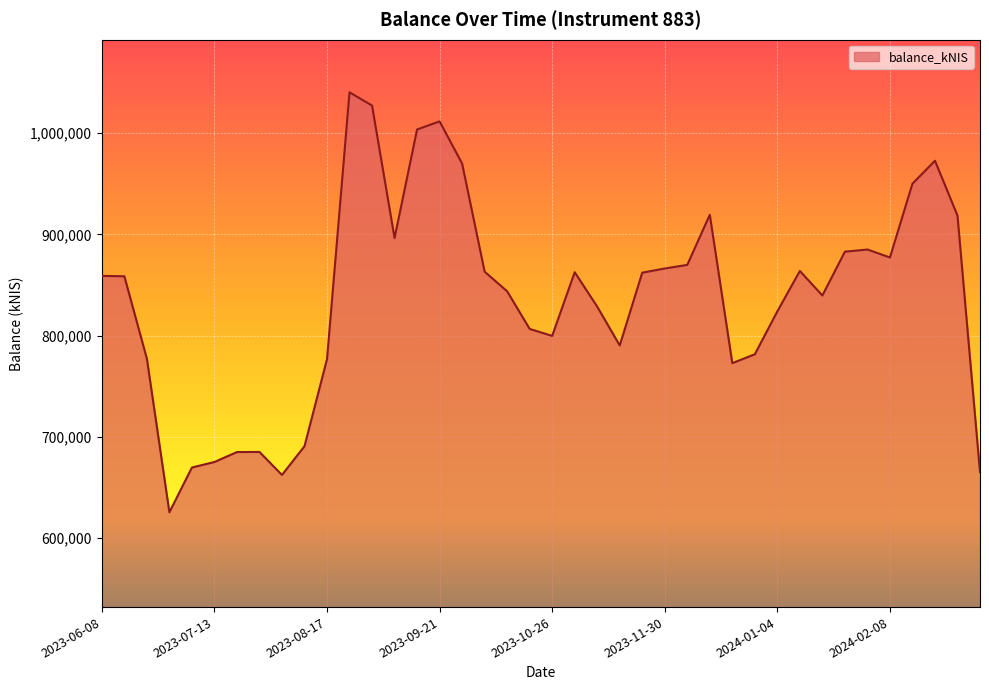

What is the minimum value shown in the chart?

625197.5